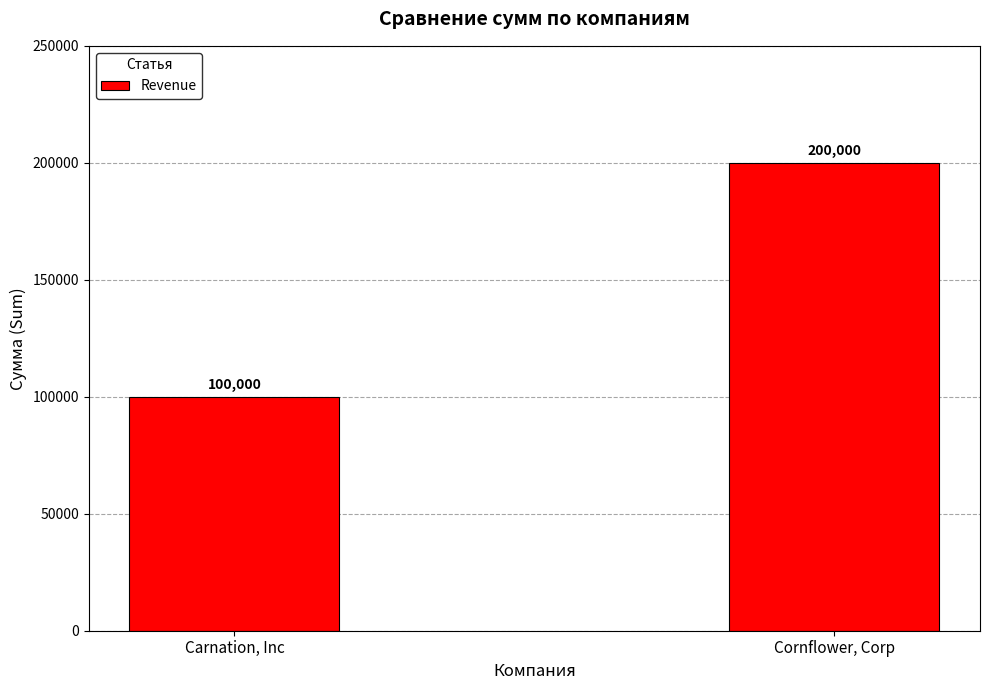

Reading left to right, list all the values displayed in this chart.

100000	200000